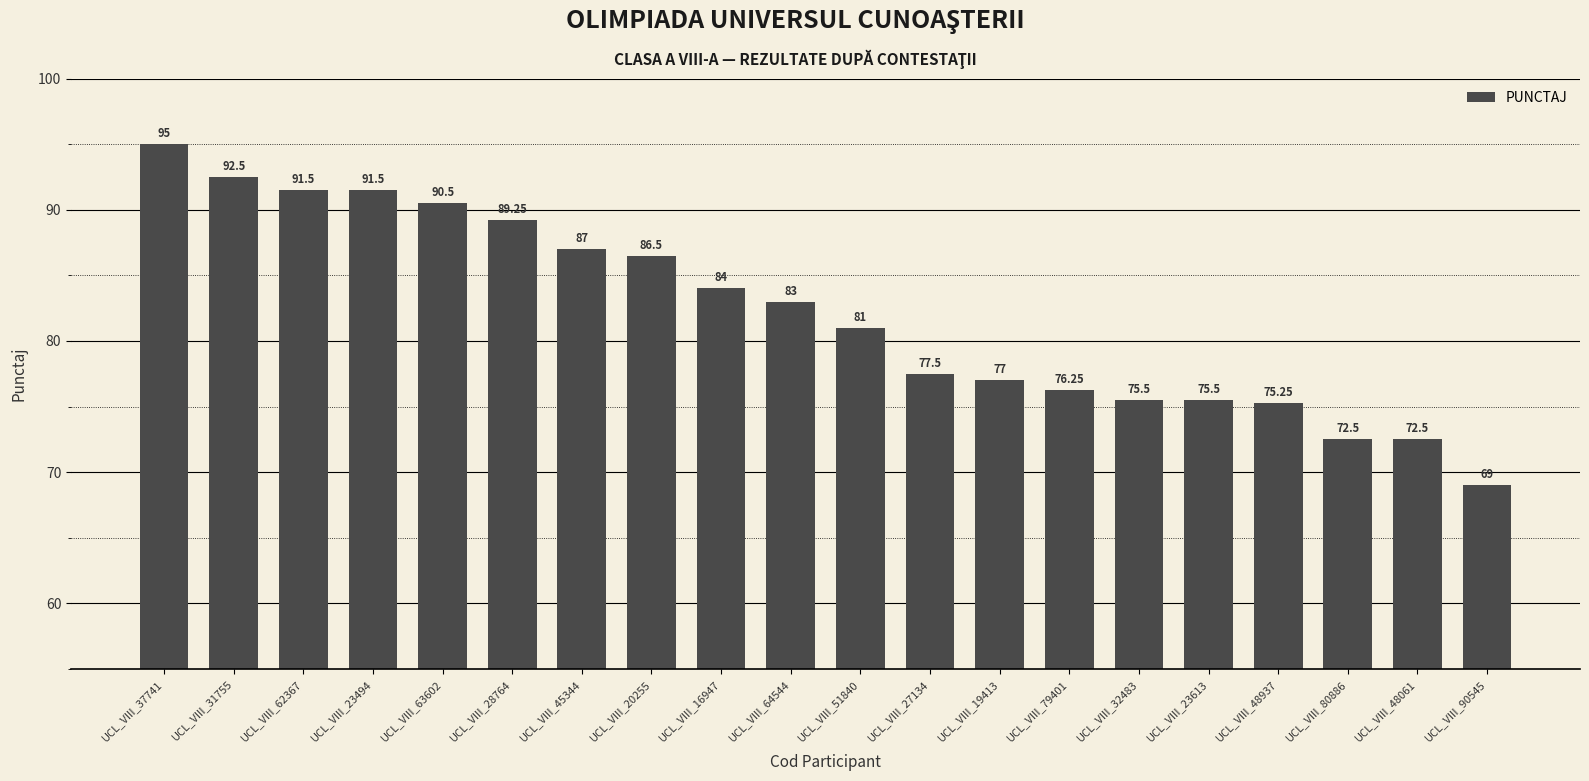

What is the approximate value at UCL_VIII_31755?

92.5